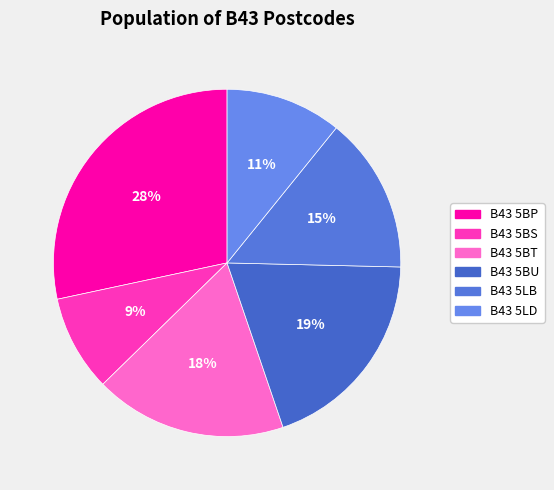

To the nearest percent, what is the difference between the largest and smallest slice percentages?

19%